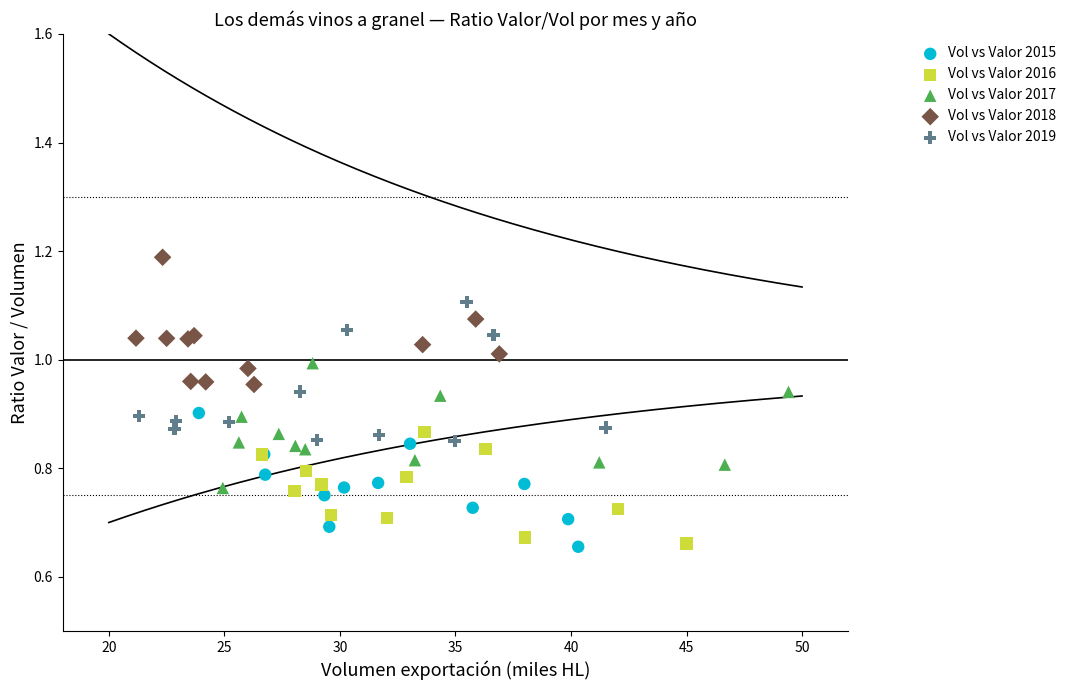

Which series reaches the maximum Y coordinate?

Vol vs Valor 2018